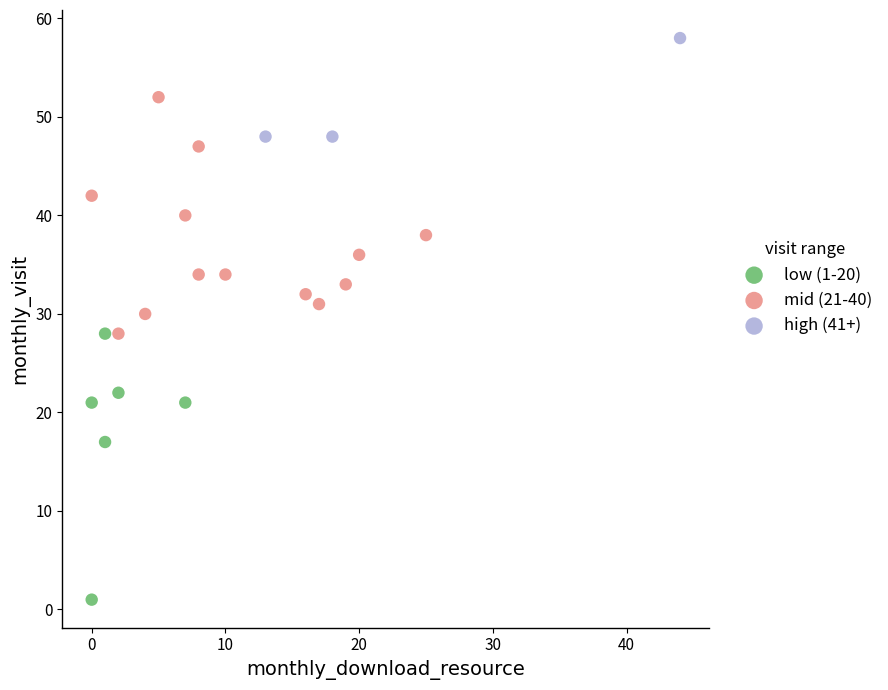

Which series contains the highest Y value?

high (41+)